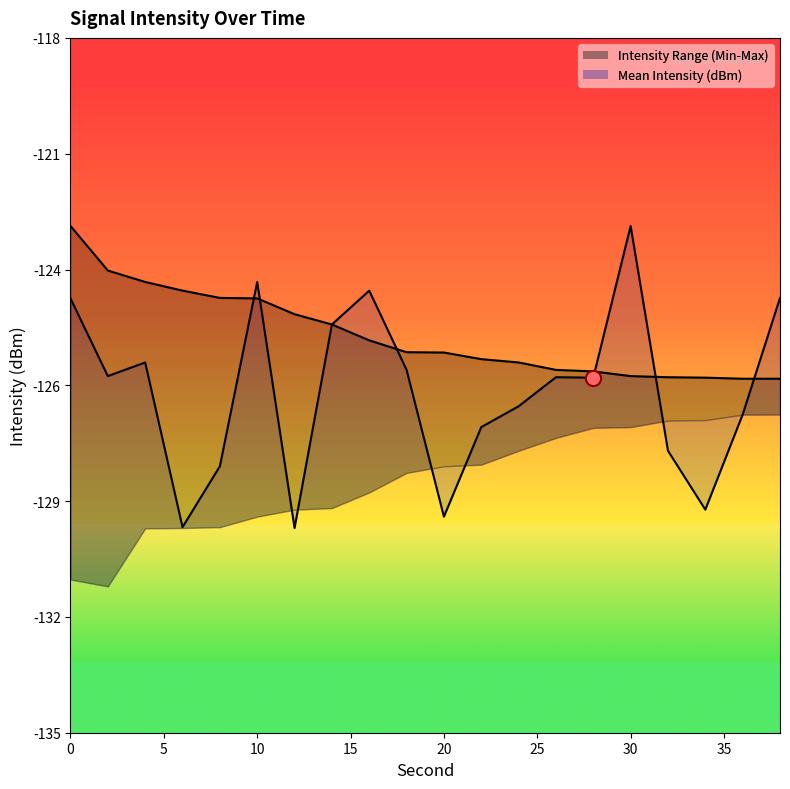

Which series contains the highest Y value?

Mean Intensity (dBm)